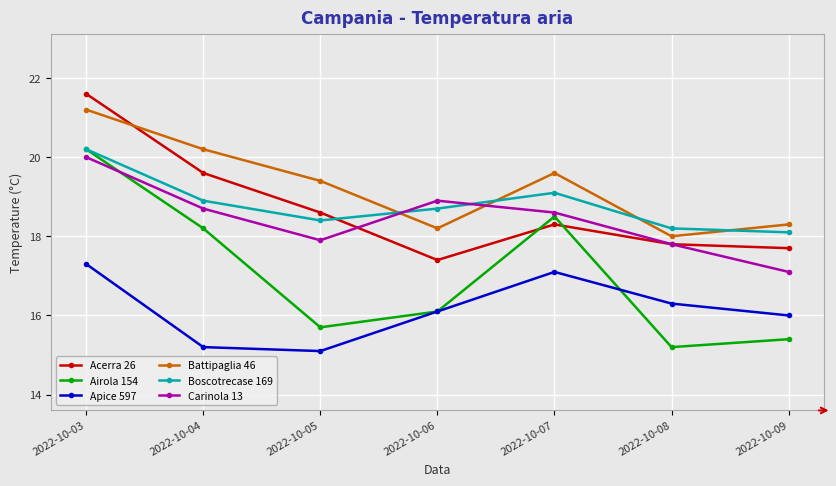

True or false: Carinola 13 and Apice 597 intersect in this chart.

False